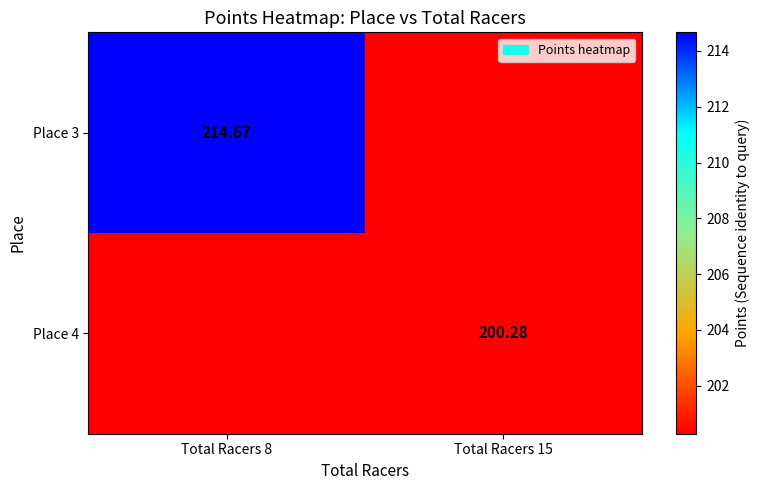

At which label does Place 3 first exceed 214?

Total Racers 8